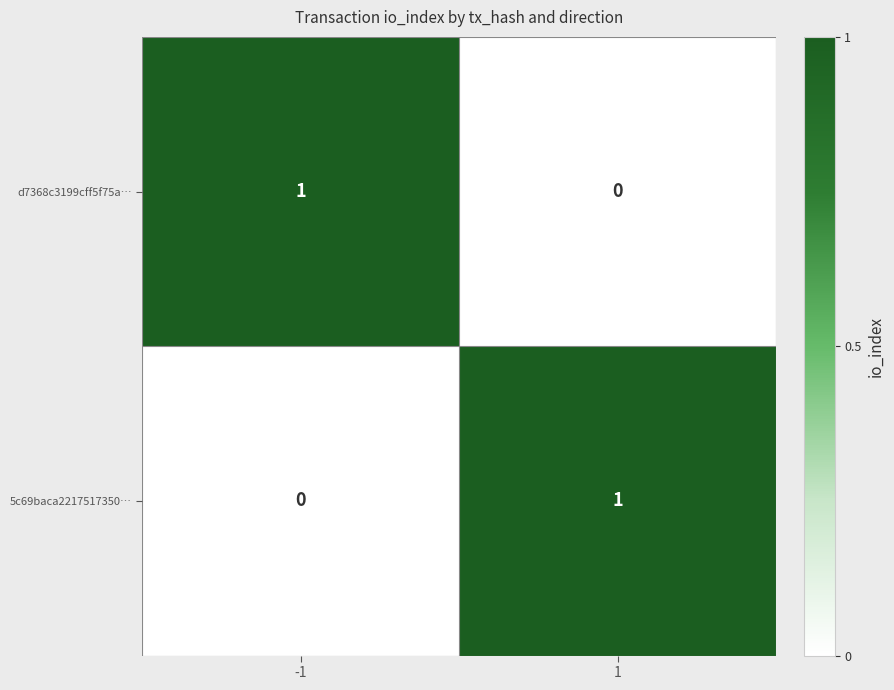

At -1, list the series in order from smallest to largest.

5c69baca2217517350…, d7368c3199cff5f75a…